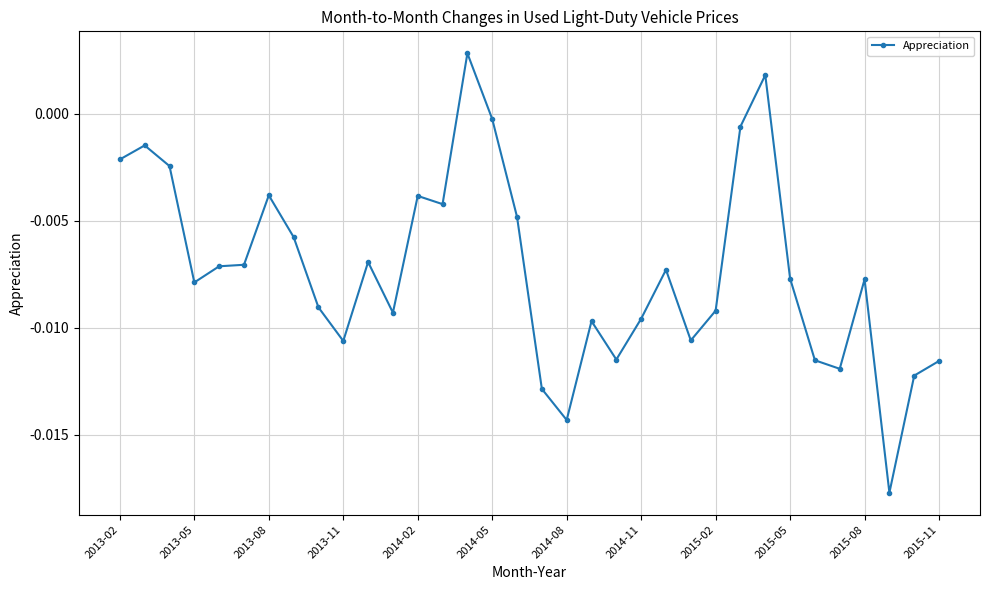

True or false: there are more than 1 points higher than both neighbors.

True